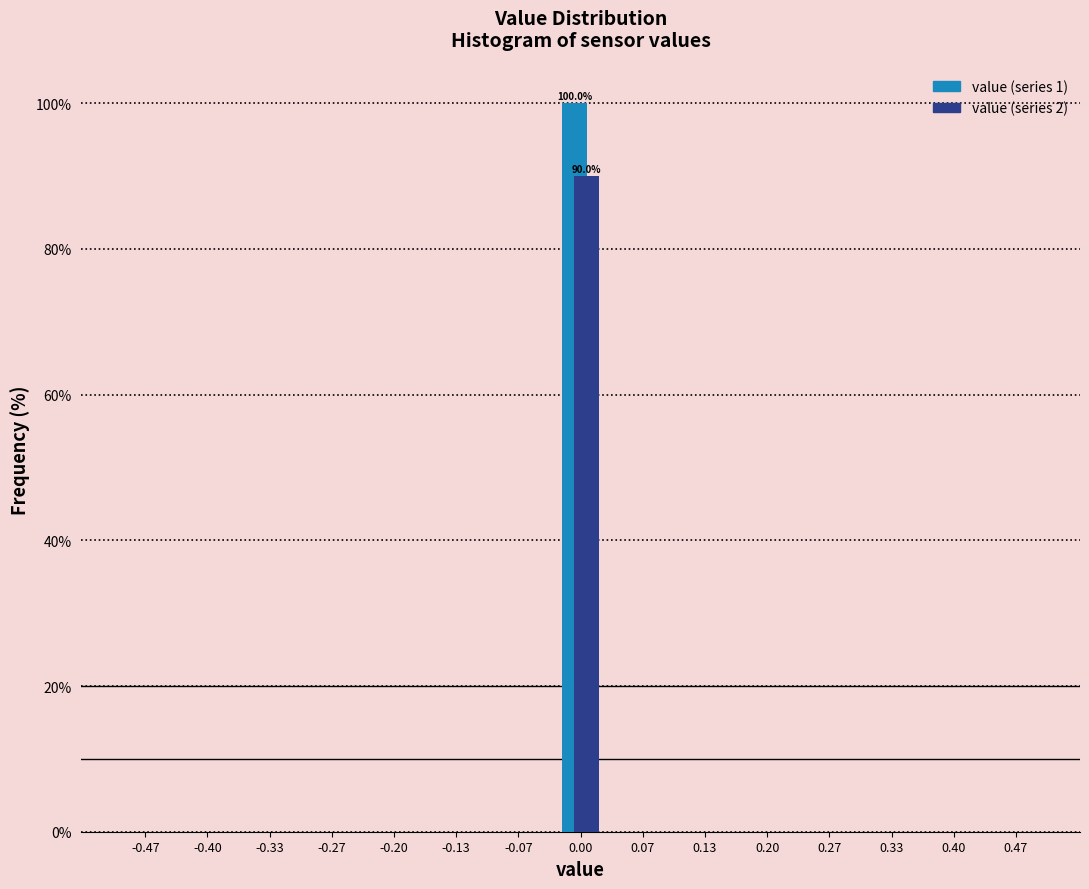

In the value (series 2) series, which range on the x-axis has the tallest bar?

-0.03 to 0.03